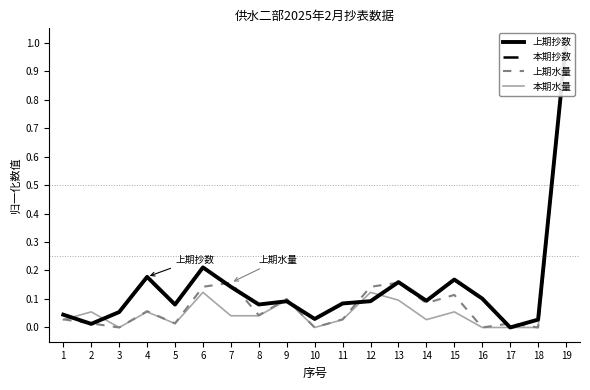

Rank the series by their maximum value, from lowest to highest.

上期抄数, 本期抄数, 上期水量, 本期水量